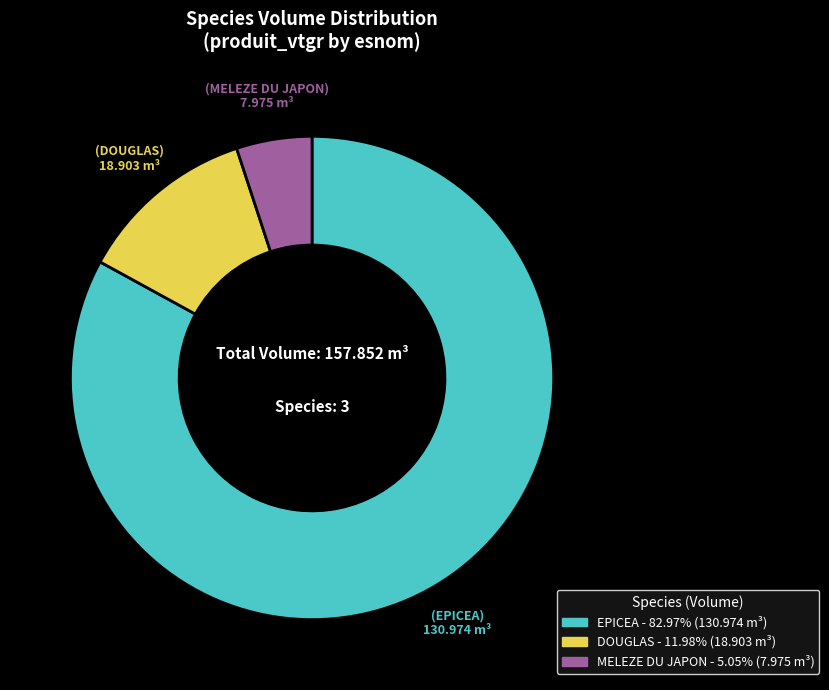

Is there a majority slice in this chart?

Yes